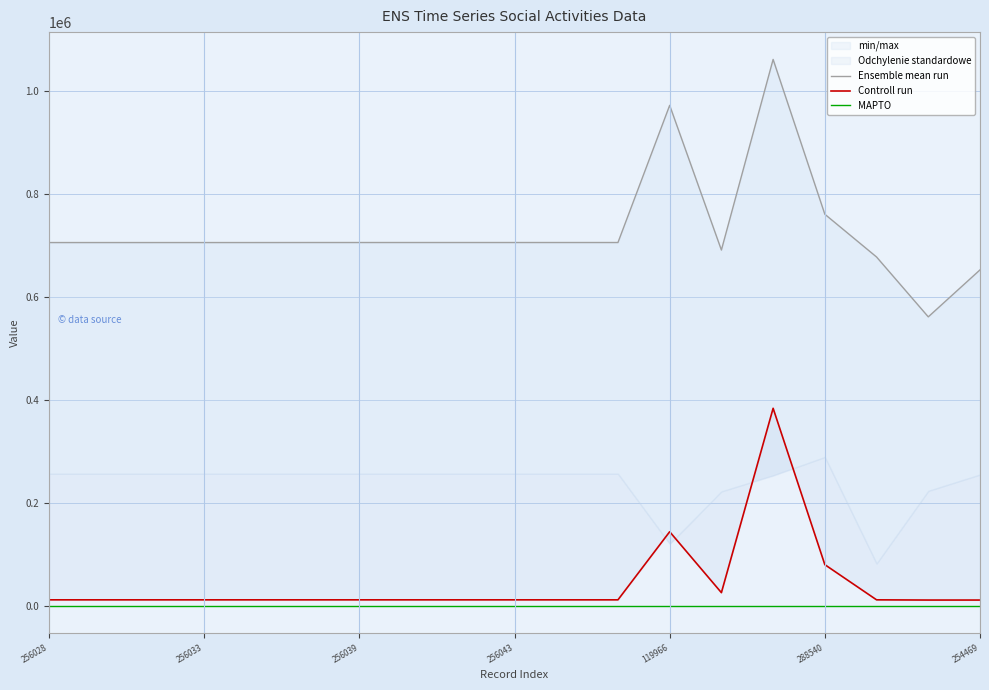

Rank the series at 256028 from highest to lowest value.

Ensemble mean run, Controll run, MAPTO